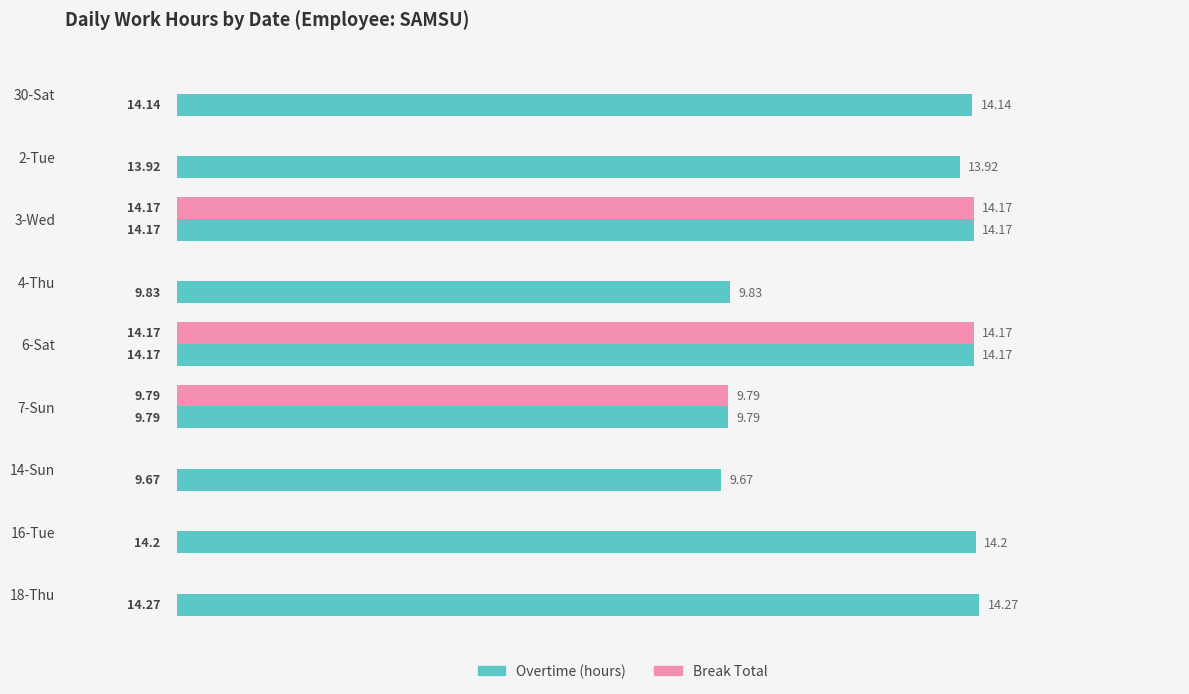

What is the sum of all Overtime (hours) values?

114.2